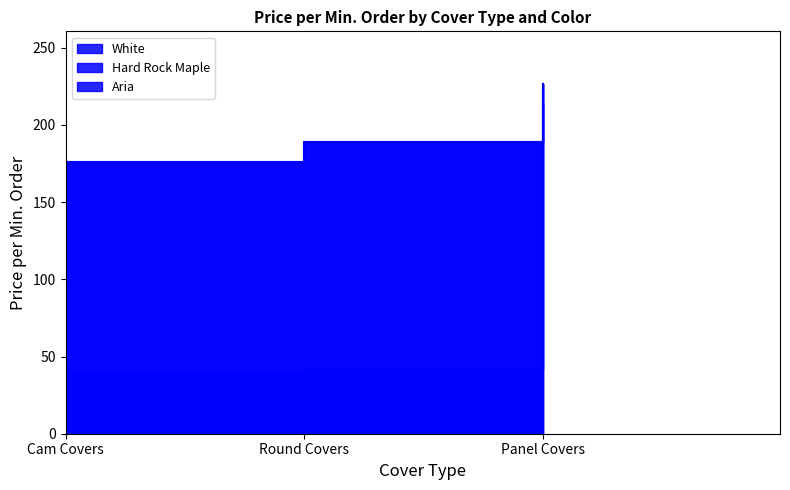

The value of Aria at Cam Covers is 175.9. True or false?

True